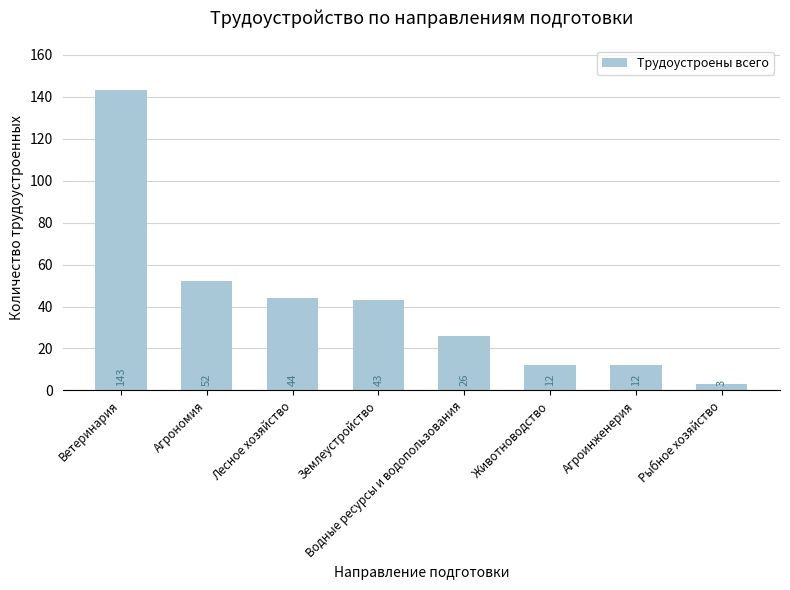

How many categories are shown in the chart?

8